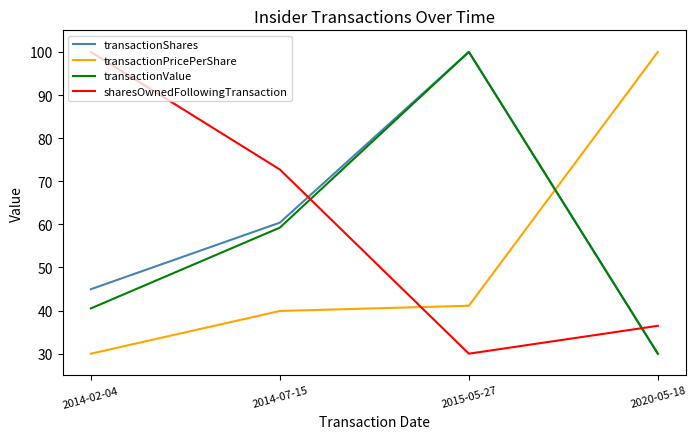

Is it true that transactionValue equals 164.7 at 2015-05-27?

False